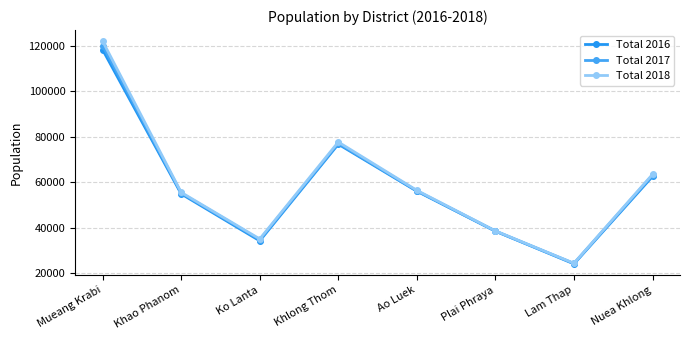

How many lines are shown in the chart?

3